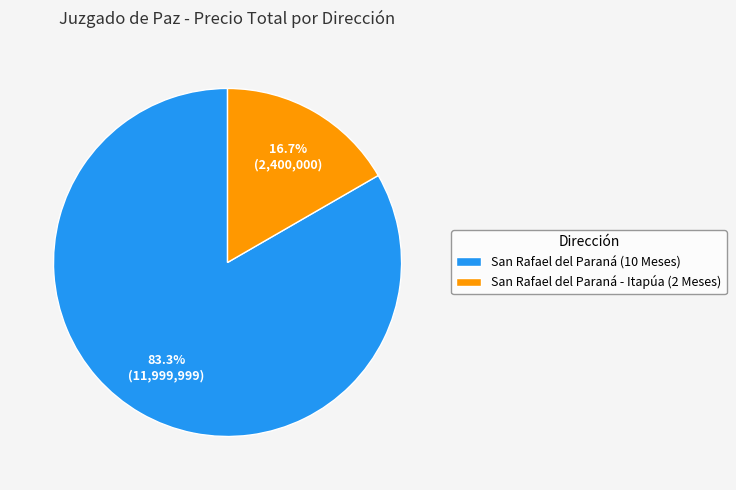

To the nearest percent, what is the difference between the San Rafael del Paraná - Itapúa (2 Meses) and San Rafael del Paraná (10 Meses) slice percentages?

67%